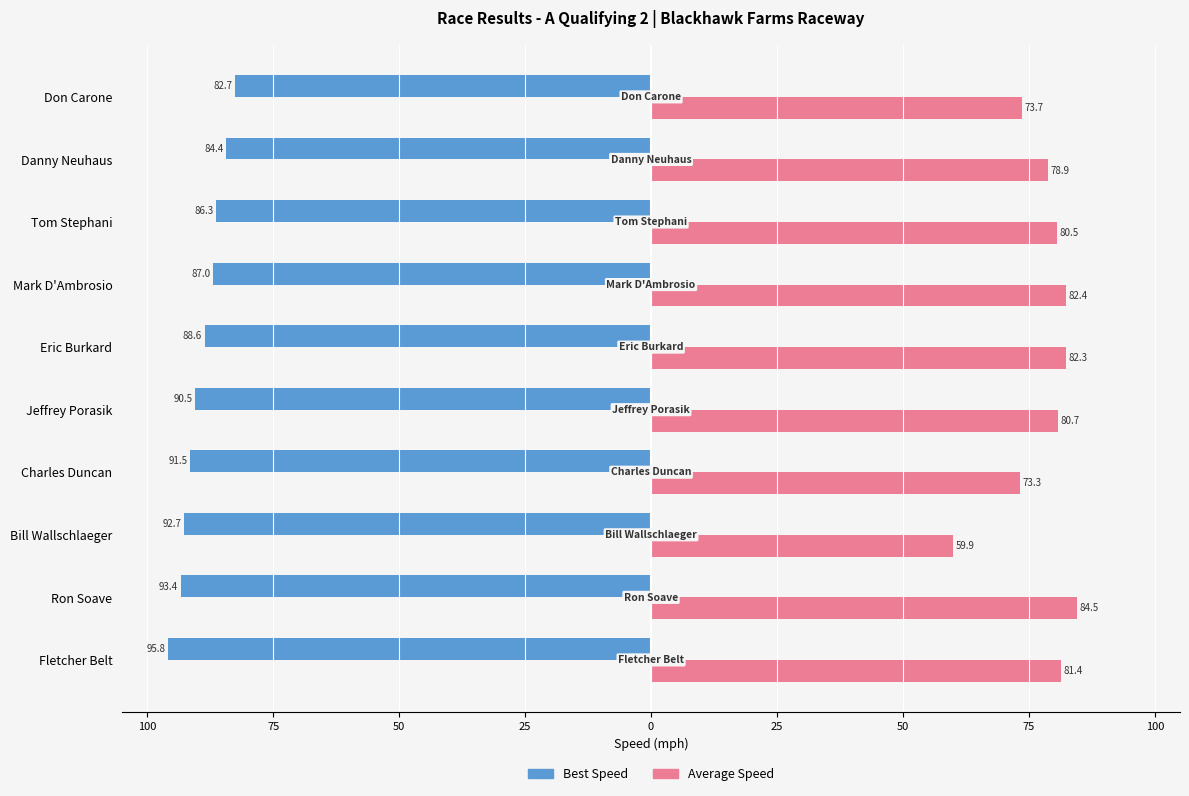

What are all the series names shown in the legend?

Best Speed, Average Speed